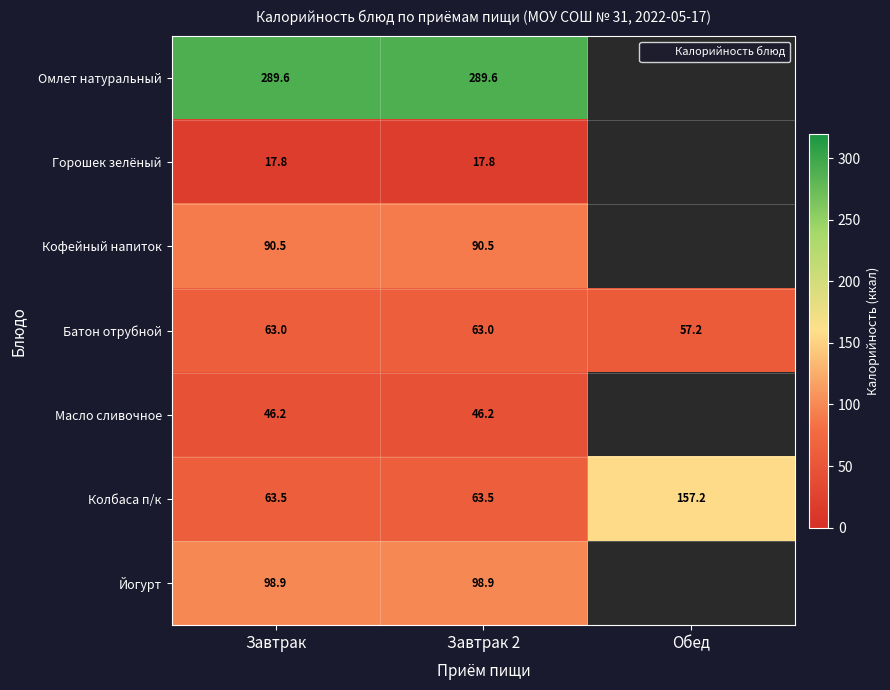

What is the highest value of the Омлет натуральный series?

289.6